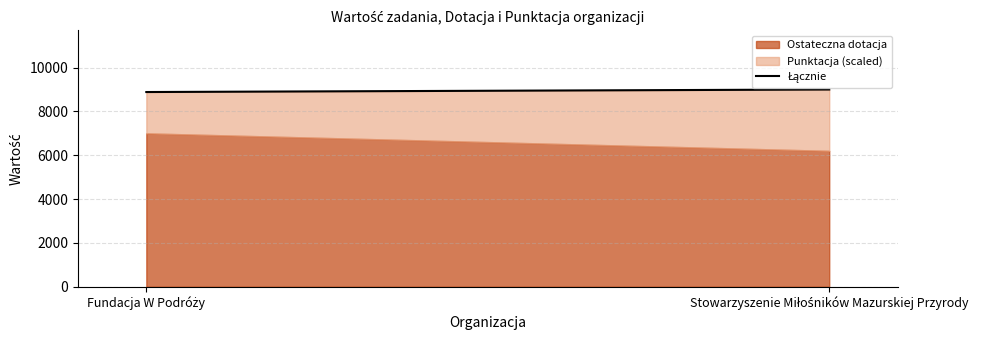

What is the sum of the values at Fundacja W Podróży and Stowarzyszenie Miłośników Mazurskiej Przyrody?

17884.6